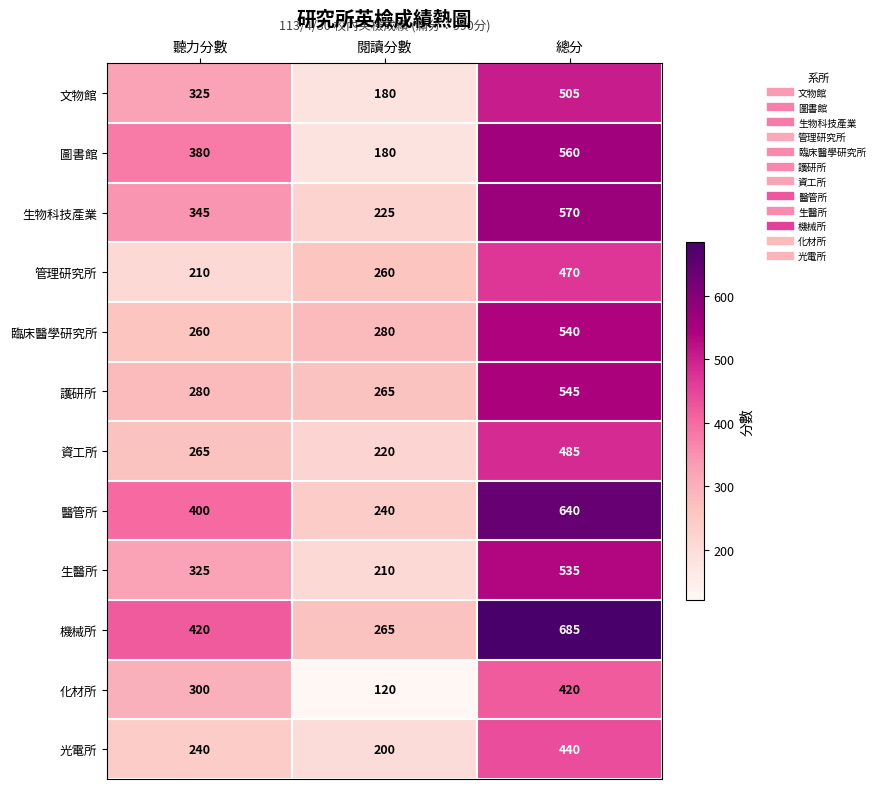

At how many categories does at least one series exceed 253?

3